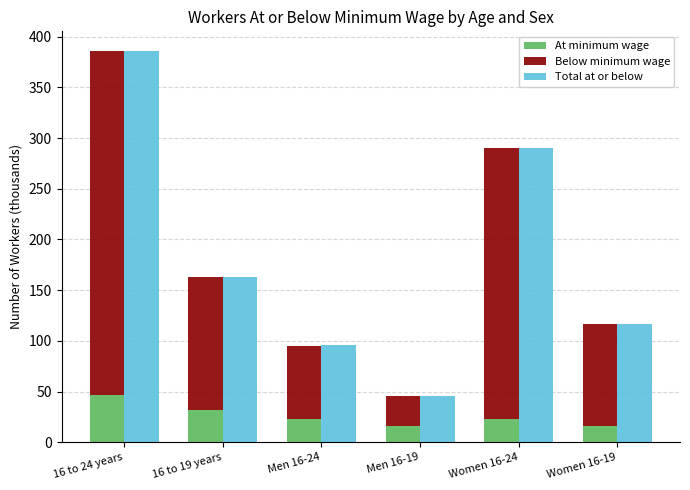

Which series has the widest spread of values?

Total at or below